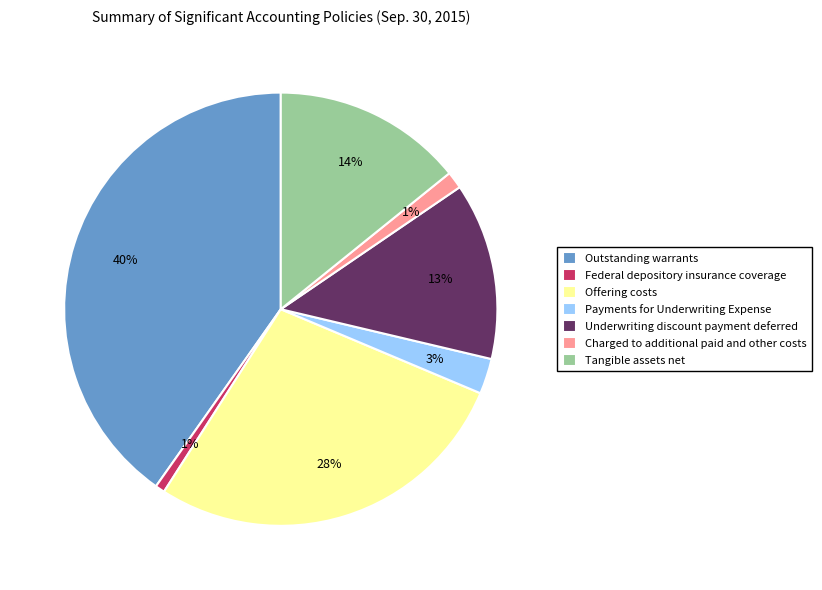

Which slice is the largest?

Outstanding warrants